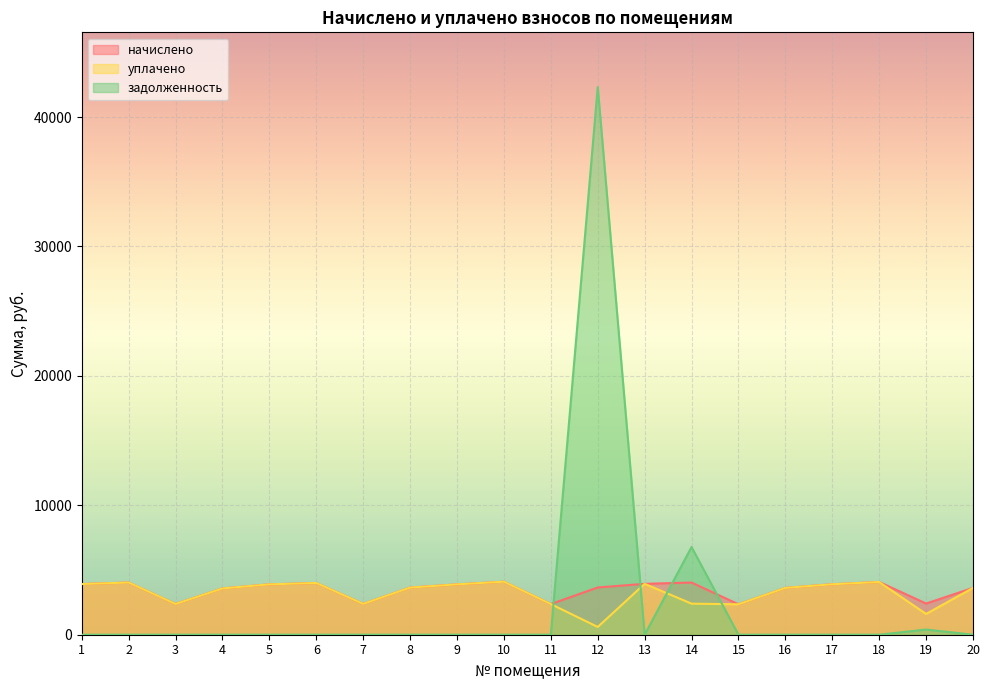

Reading left to right, what are all the values shown in this chart?

начислено: 1=3916.4	2=4032.4	3=2376.4	4=3577.0	5=3891.6	6=3999.2	7=2384.6	8=3643.2	9=3891.6	10=4098.6	11=2368.1	12=3651.5	13=3933.0	14=4032.4	15=2351.5	16=3618.4	17=3899.9	18=4073.8	19=2409.5	20=3618.4
уплачено: 1=3916.4	2=4032.4	3=2376.4	4=3577.0	5=3891.6	6=3999.2	7=2384.6	8=3643.2	9=3891.6	10=4098.6	11=2368.1	12=600.0	13=3933.0	14=2400.0	15=2351.5	16=3618.4	17=3899.9	18=4073.8	19=1606.3	20=3618.4
задолженность: 1=0.0	2=0.0	3=0.0	4=0.0	5=0.0	6=0.0	7=0.0	8=0.0	9=0.0	10=0.0	11=0.0	12=42316.0	13=0.0	14=6774.6	15=0.0	16=0.0	17=0.0	18=0.0	19=401.6	20=0.0